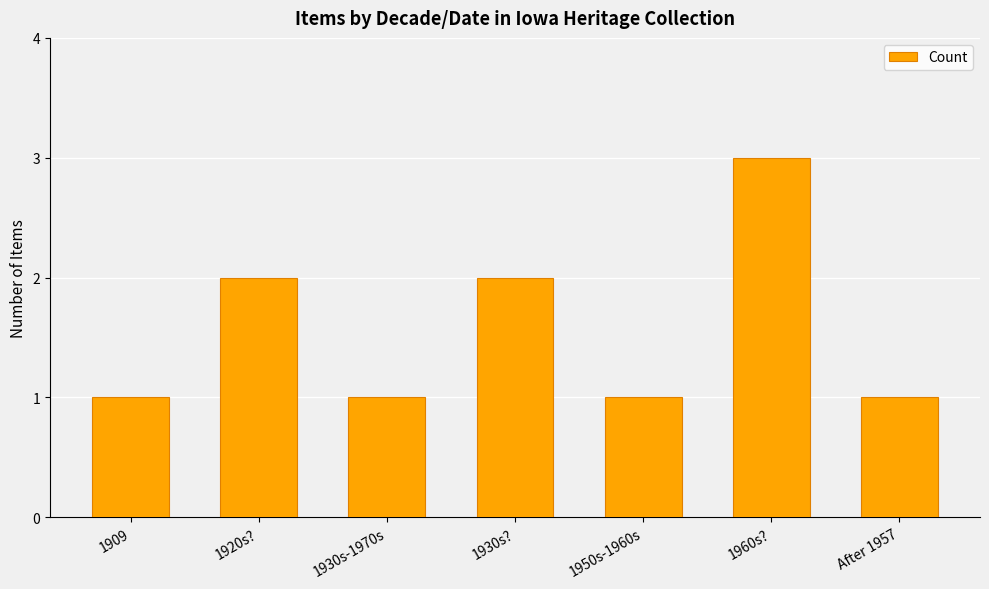

What is the sum of the values at 1960s? and 1930s??

5